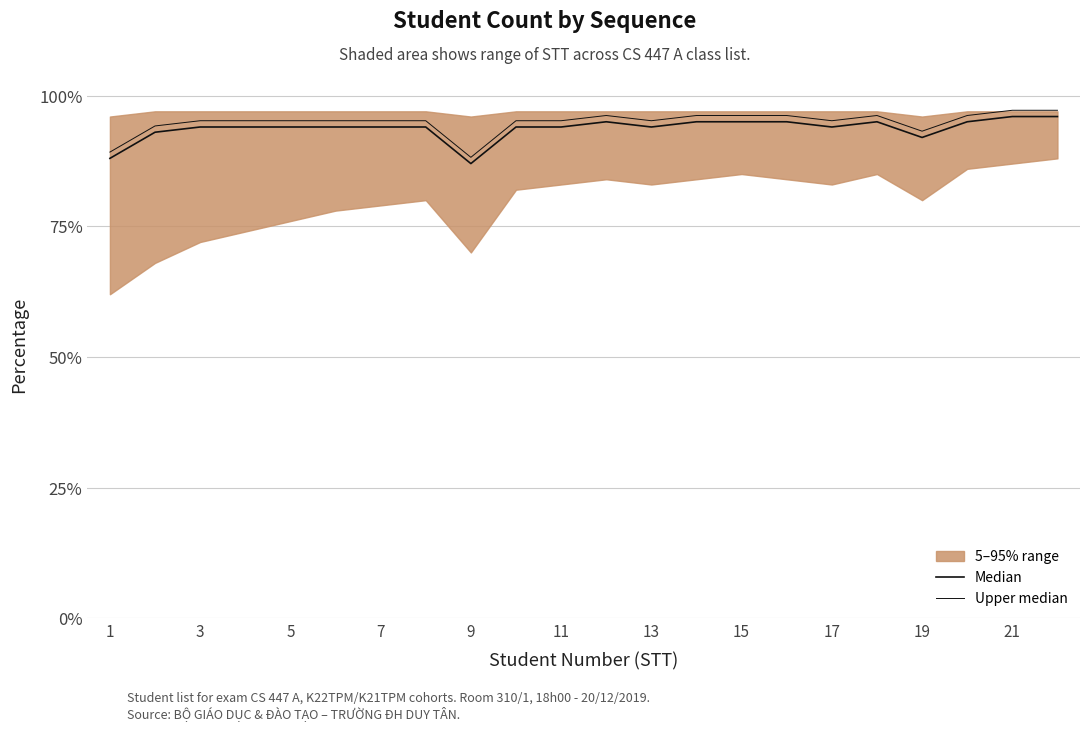

Which series has the widest spread of values?

Median